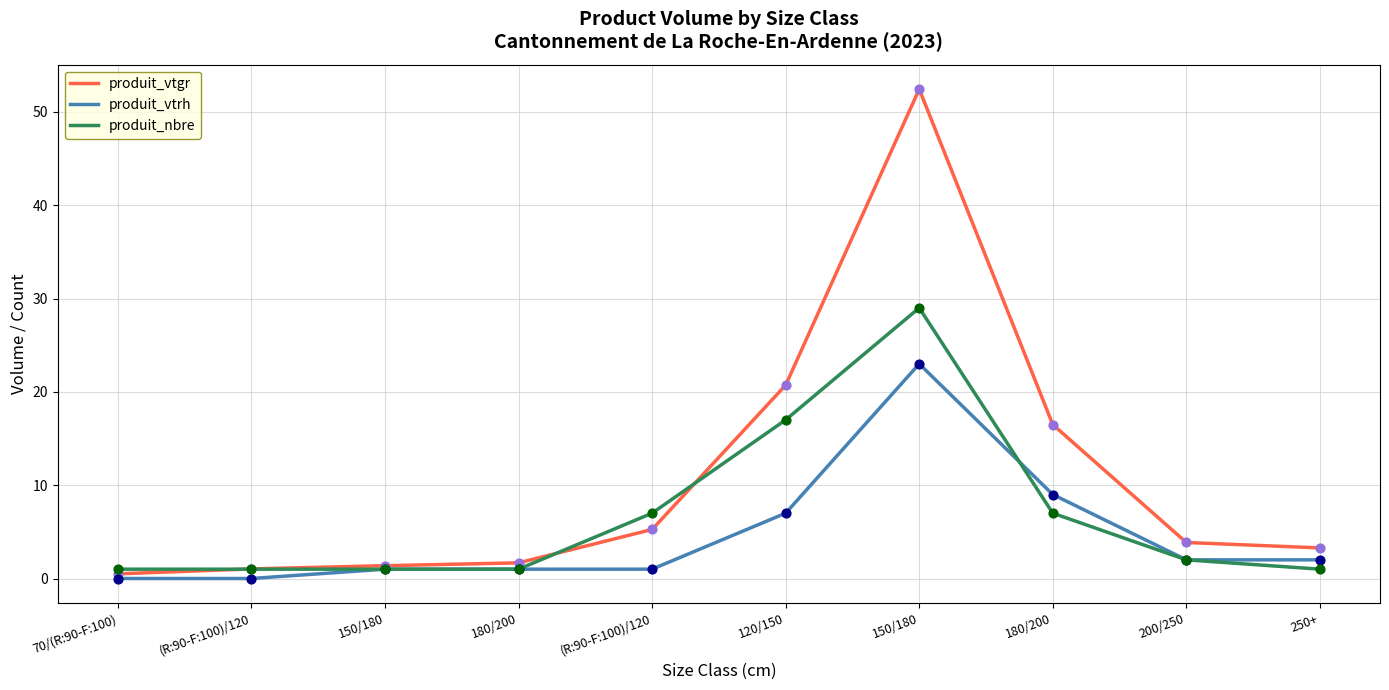

How many lines are shown in the chart?

3